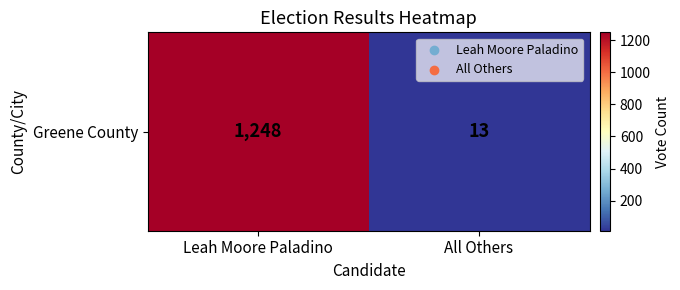

Reading right to left, extract all data points from this chart.

13	1248